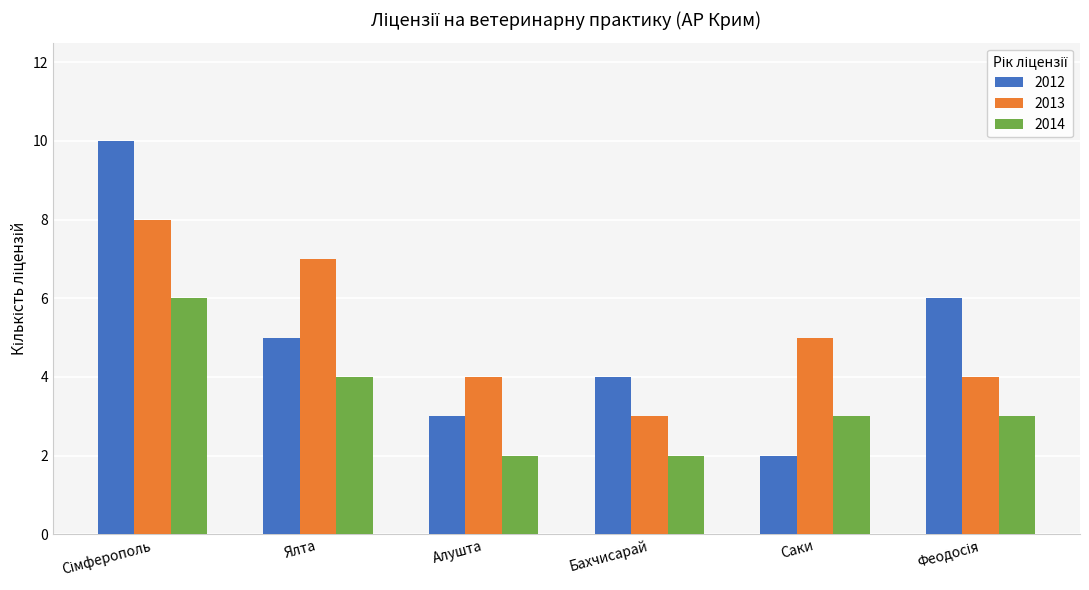

The value of 2013 at Алушта is 2. True or false?

False